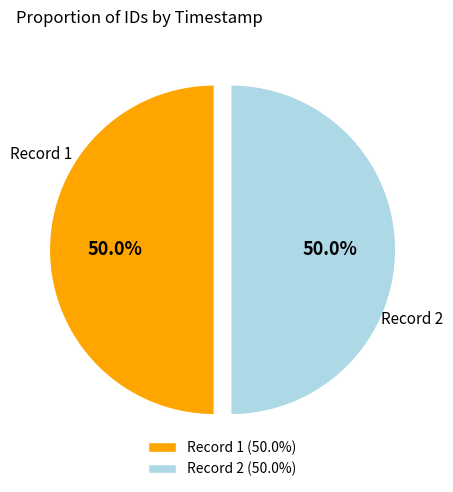

How many slices are in this pie chart?

2